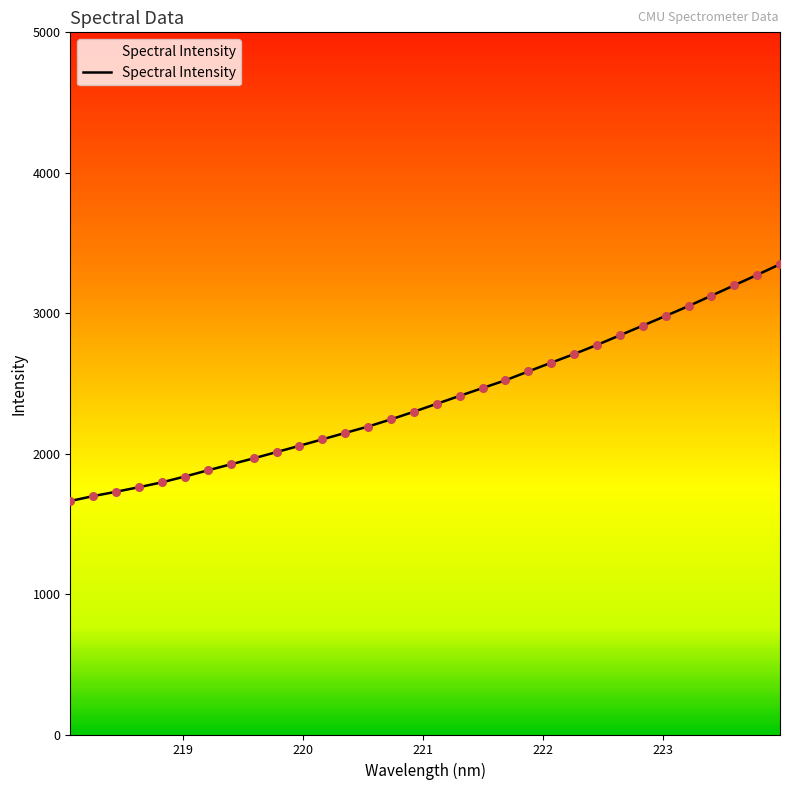

What is the difference between the maximum and minimum values?

1686.2